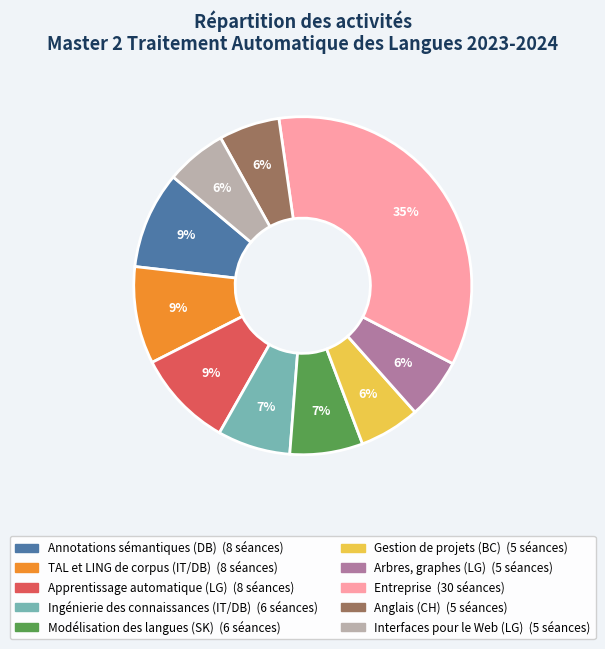

To the nearest percent, what percentage of the pie is Interfaces pour le Web (LG)?

6%